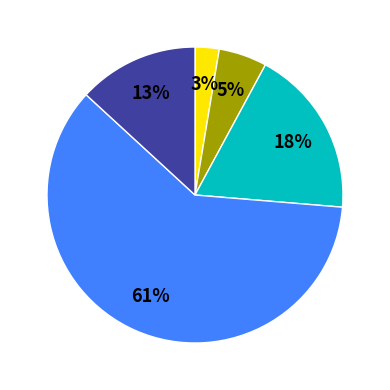

Is there a majority slice in this chart?

Yes